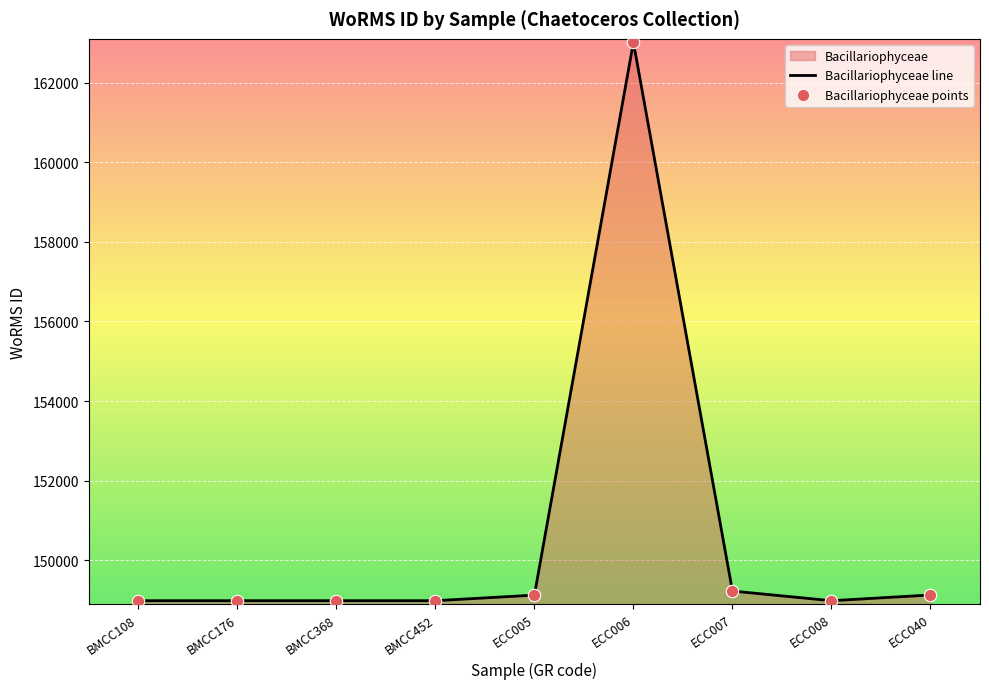

Approximately how many times larger is the value at ECC005 compared to BMCC452?

1.0